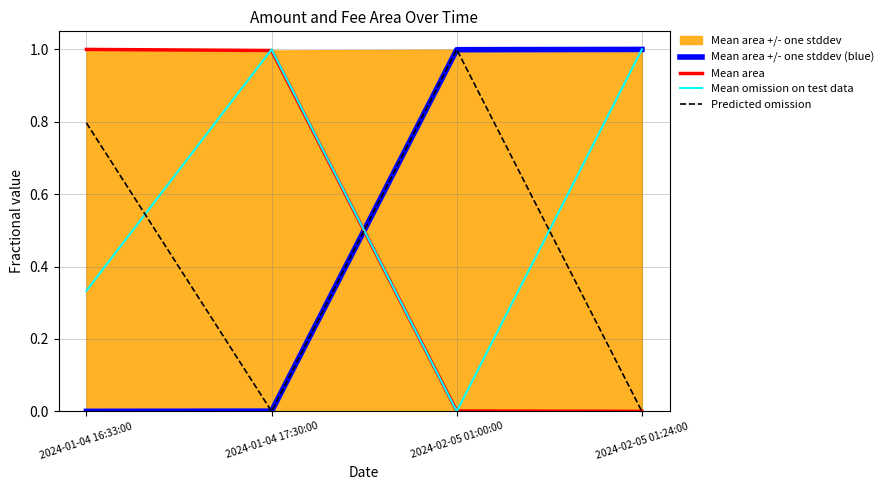

Read the Mean area +/- one stddev (blue) value at 2024-02-05 01:00:00.

1.0